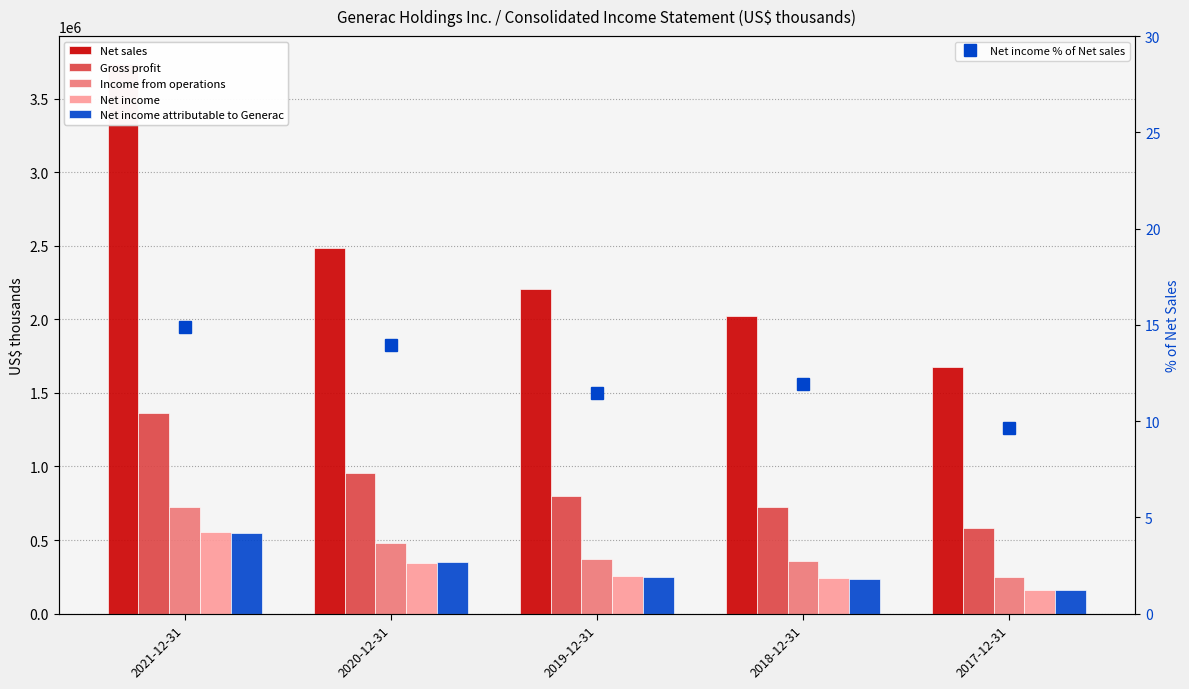

What is the average value of the Net income series?

311690.0